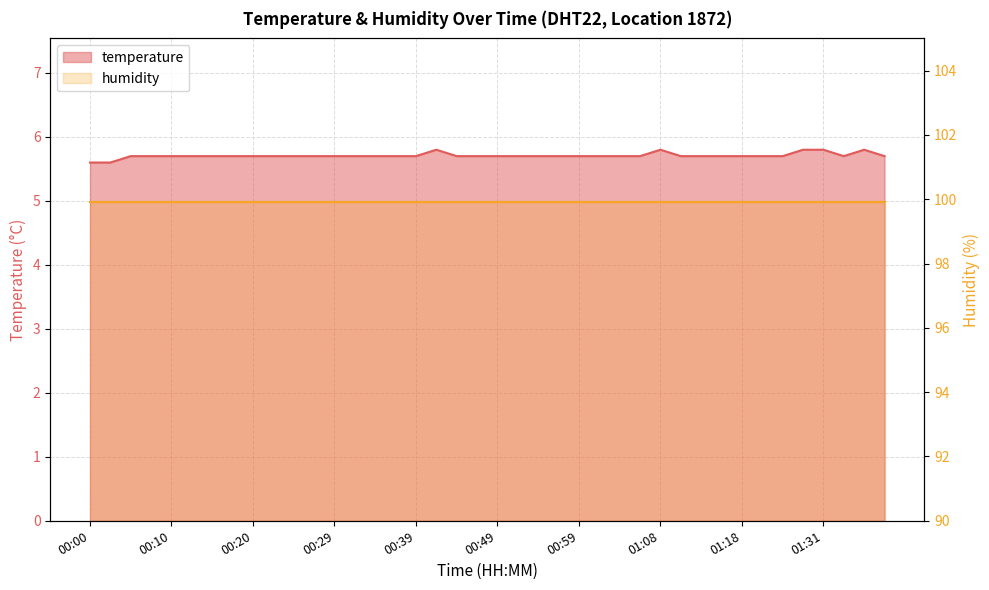

What is the average value?

5.7